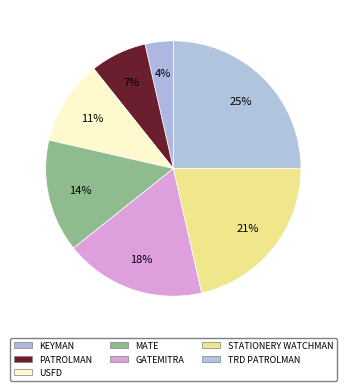

What portion of the pie excludes STATIONERY WATCHMAN?

78.6%